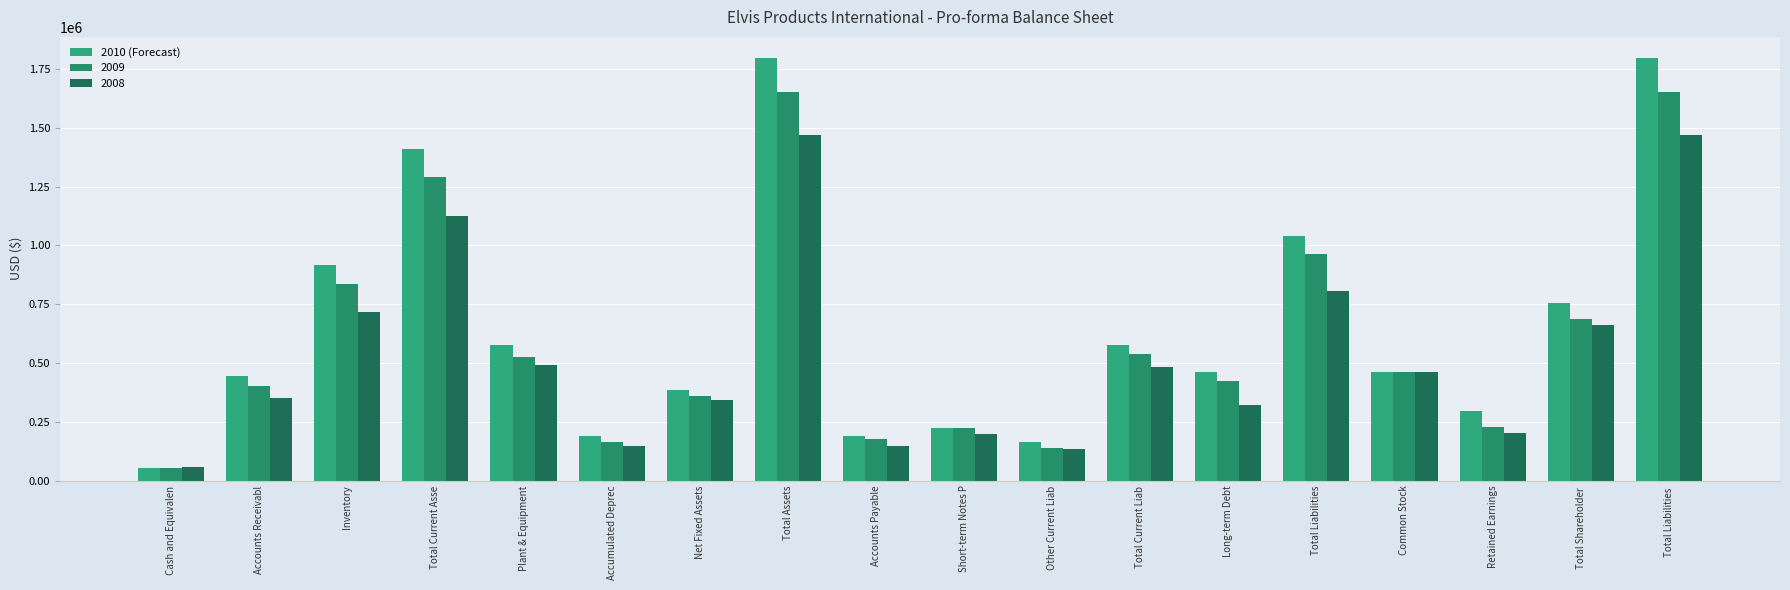

Reading left to right, extract all data points from this chart.

Cash and Equivalen=52000.0	Accounts Receivabl=444505.1	Inventory=914899.1	Total Current Asse=1411404.2	Plant & Equipment=577000.0	Accumulated Deprec=191200.0	Net Fixed Assets=385800.0	Total Assets=1797204.2	Accounts Payable=189051.1	Short-term Notes P=225000.0	Other Current Liab=163380.0	Total Current Liab=577431.0	Long-term Debt=462734.2	Total Liabilities=1040165.2	Common Stock=460000.0	Retained Earnings=297039.0	Total Shareholder =757038.9	Total Liabilities =1797204.2